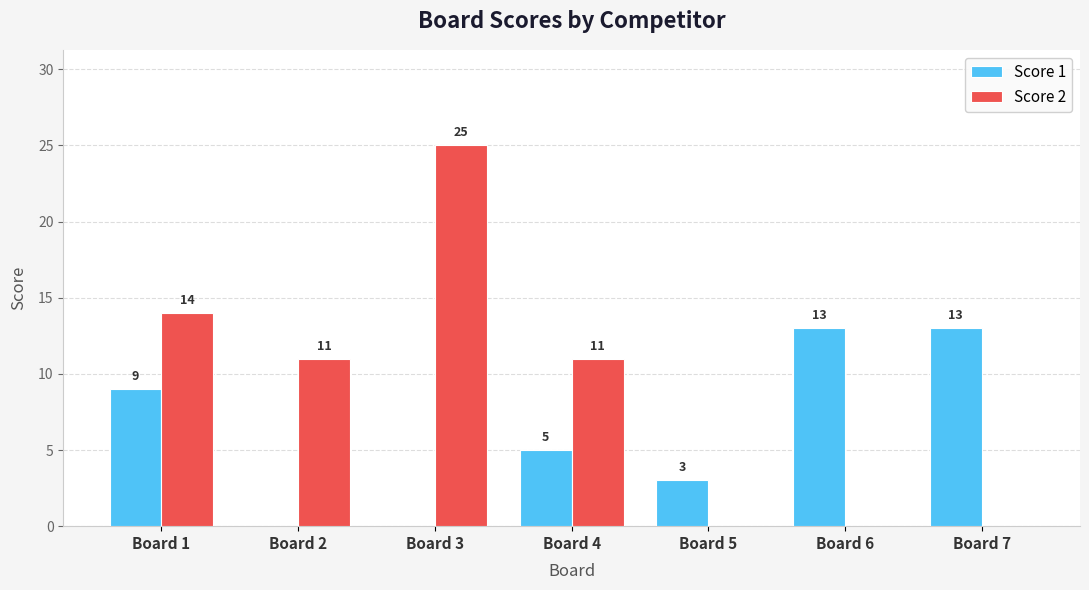

Are the bars horizontal?

No